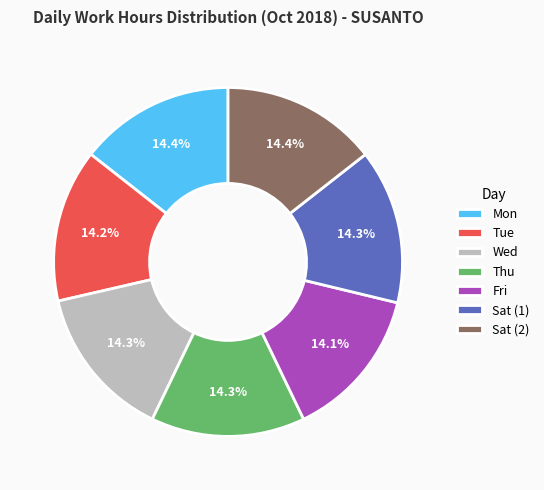

To the nearest percent, what is the combined percentage of Wed and Tue?

28%